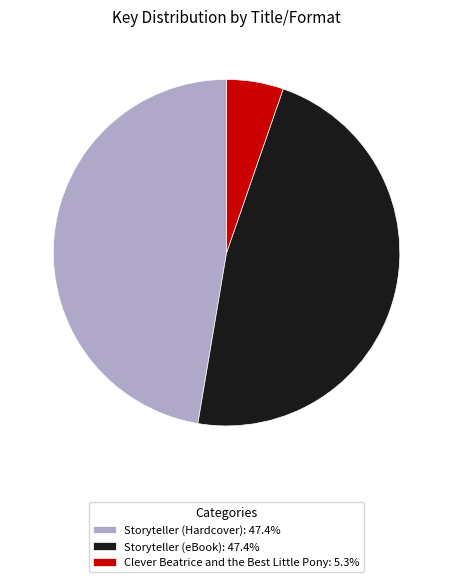

Combined, do Storyteller (Hardcover) and Storyteller (eBook) account for over 50%?

Yes